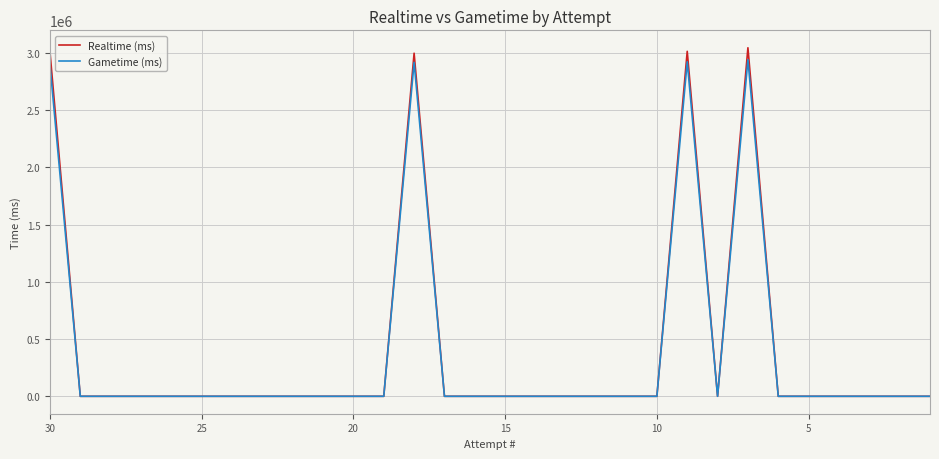

Which category has the lowest value in the Gametime (ms) series?

5